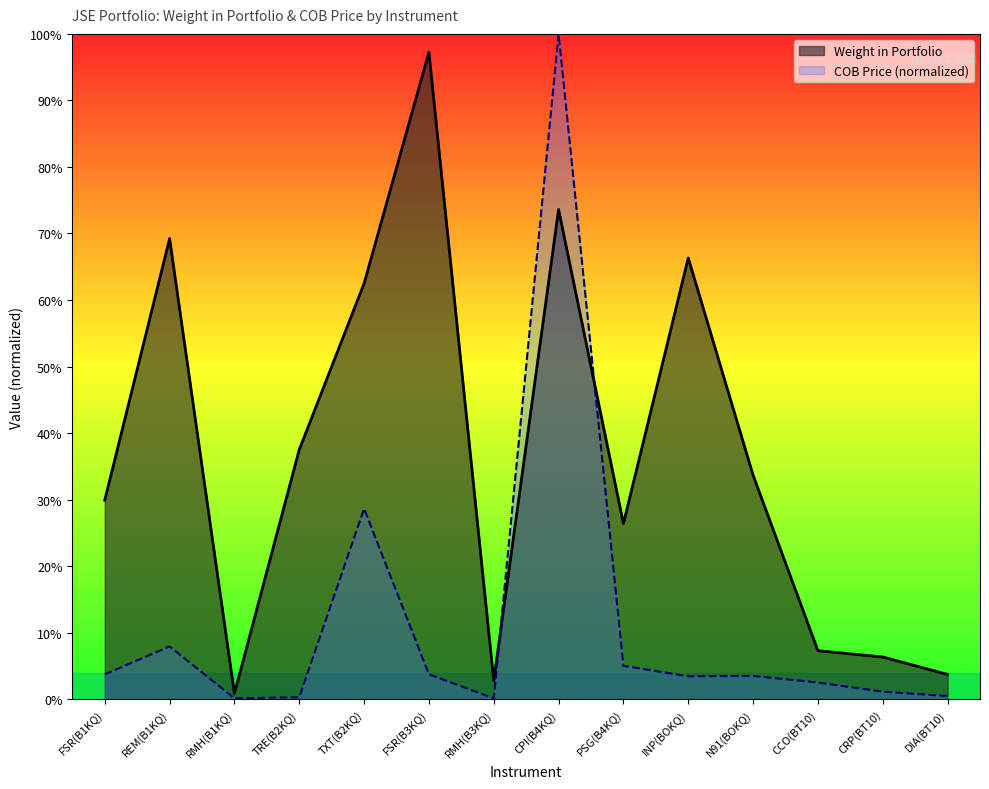

How many interior local peaks does the COB Price series have?

4